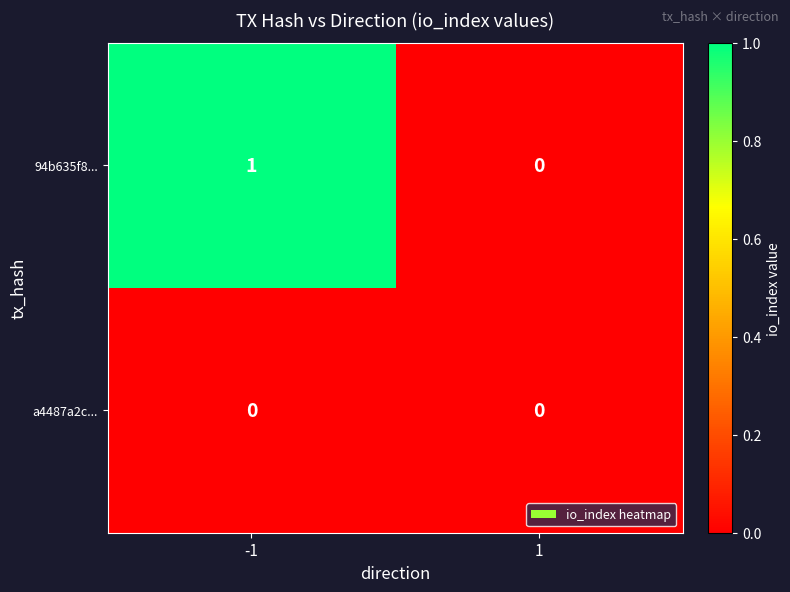

True or false: a4487a2c... has a value of 0 at -1.

True